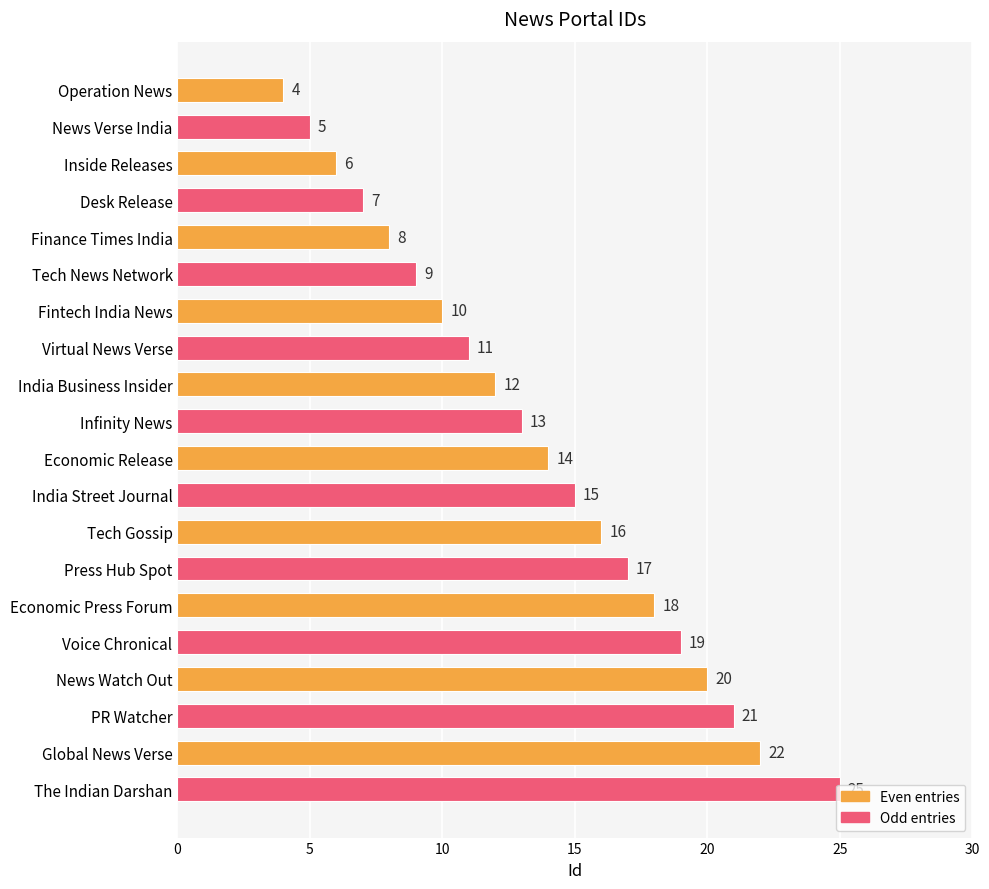

How many bars are there in total?

20